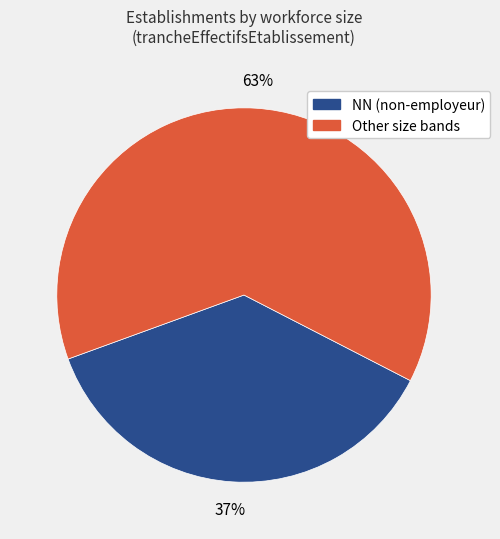

Is there a majority slice in this chart?

Yes